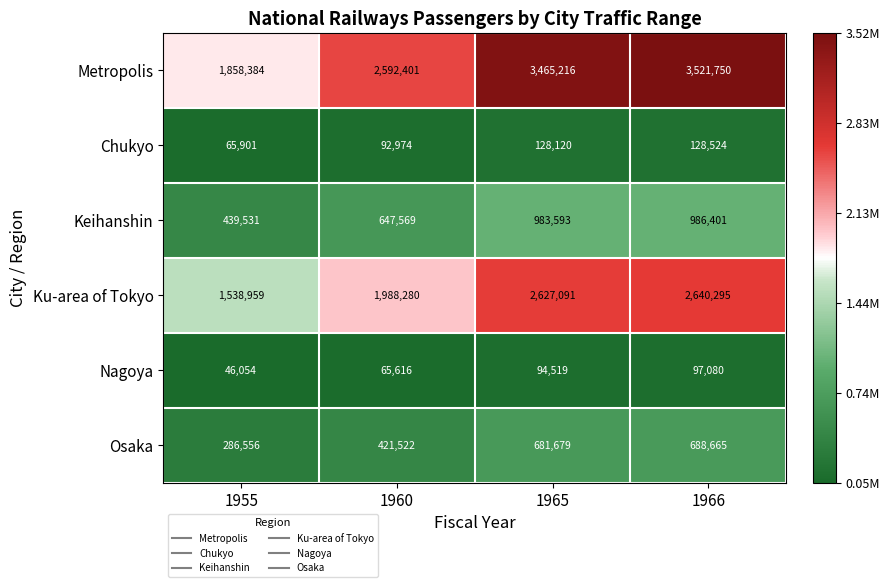

What is the difference between the maximum and minimum values in the Keihanshin series?

546870